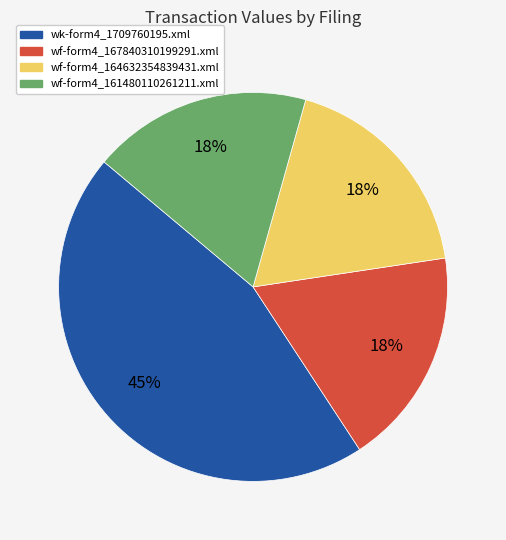

Which slice is the largest?

wk-form4_1709760195.xml